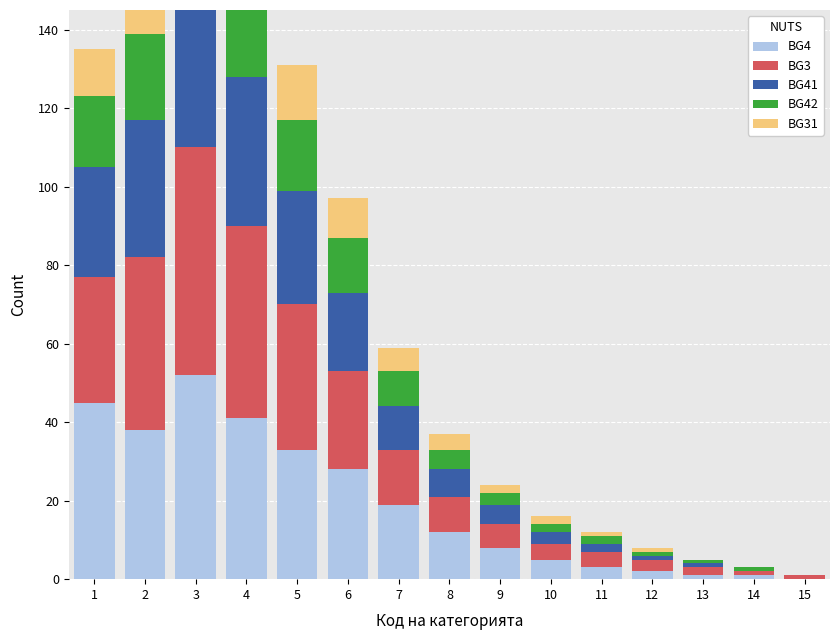

Rank the series by their maximum value, from lowest to highest.

BG31, BG42, BG41, BG4, BG3